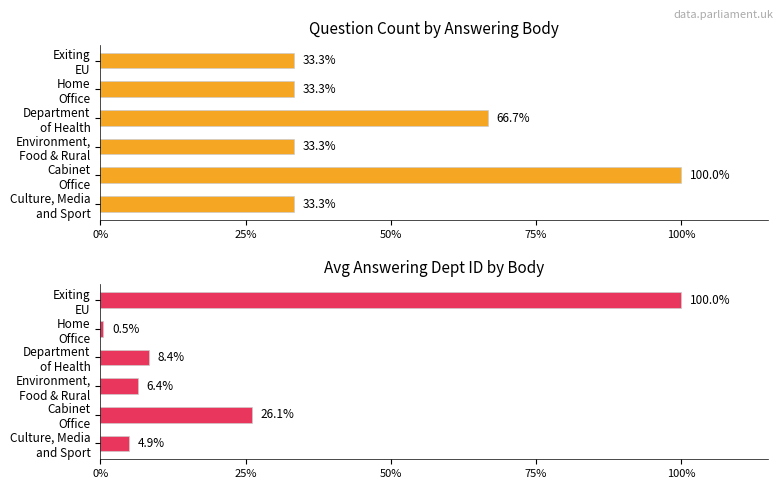

Reading right to left, list all the values displayed in this chart.

Question Count (% of max): 33.3	33.3	66.7	33.3	100.0	33.3
Avg Dept ID (% of max): 100.0	0.5	8.4	6.4	26.1	4.9